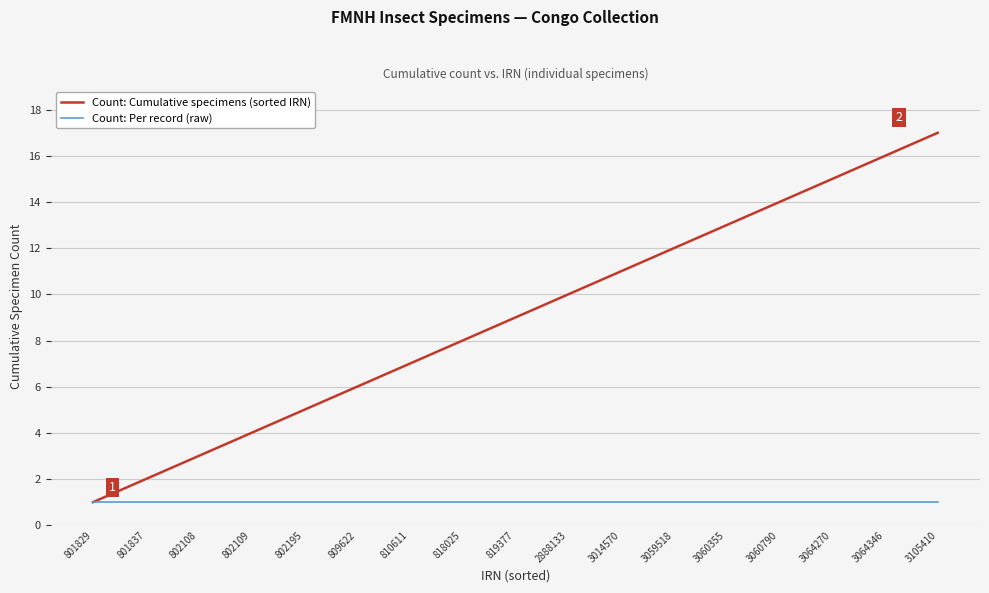

Which series has the widest spread of values?

Count: Cumulative specimens (sorted IRN)